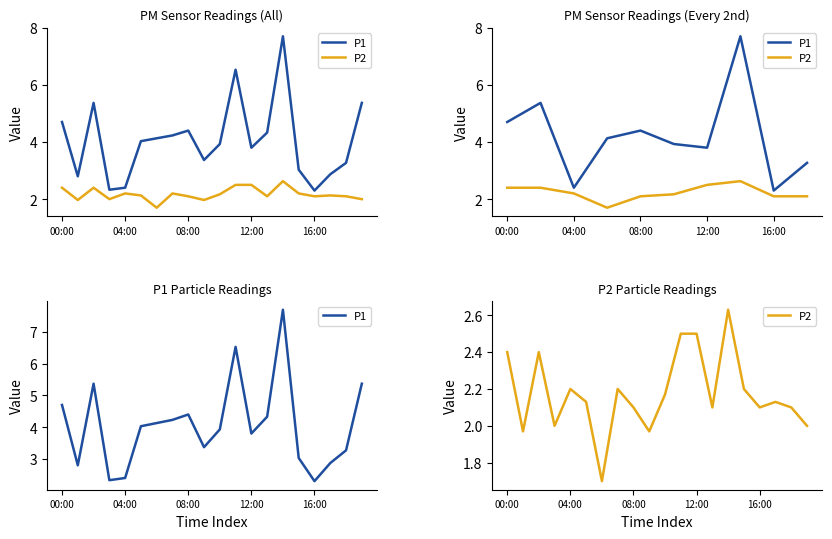

True or false: P1 has more than 2 points higher than both neighbors.

True